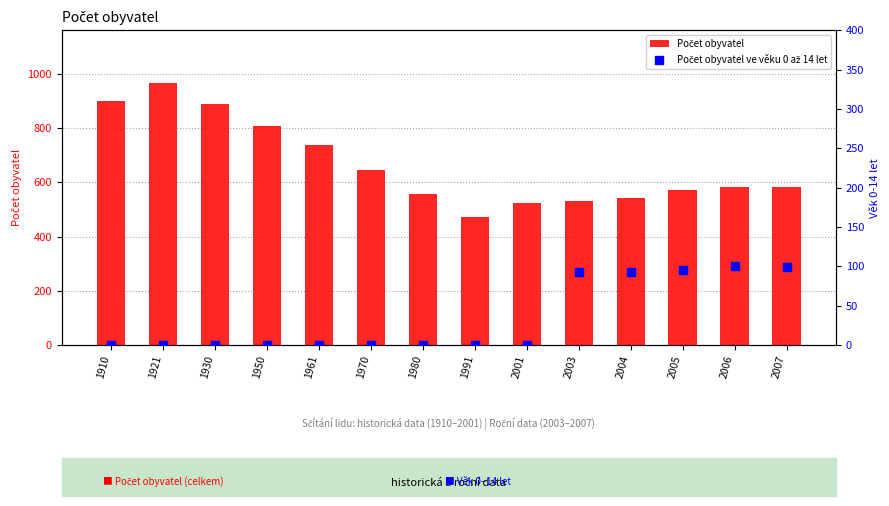

Which series contains the lowest Y value?

Počet obyvatel ve věku 0 až 14 let